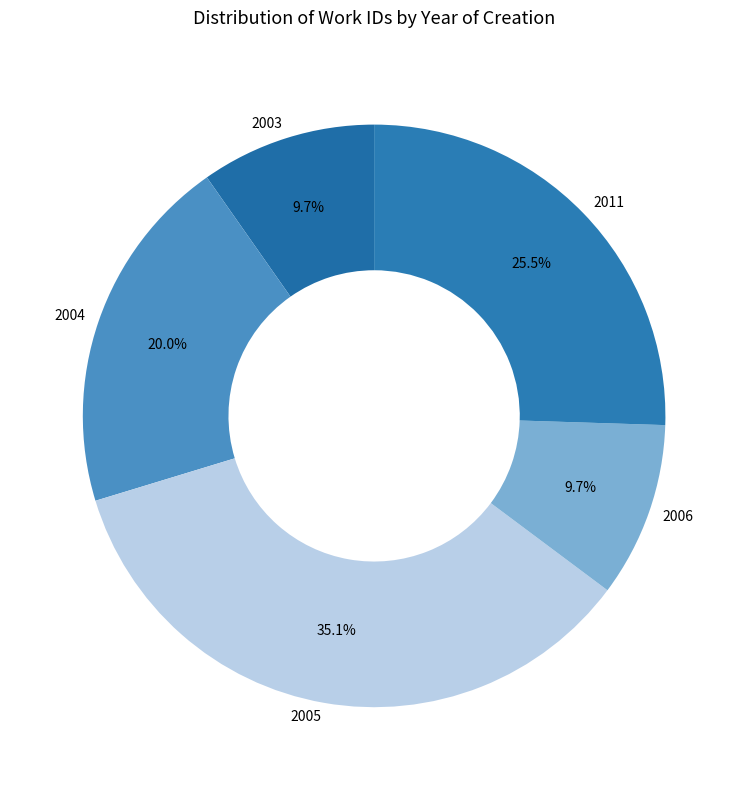

Does 2011 represent more than half of the total?

No